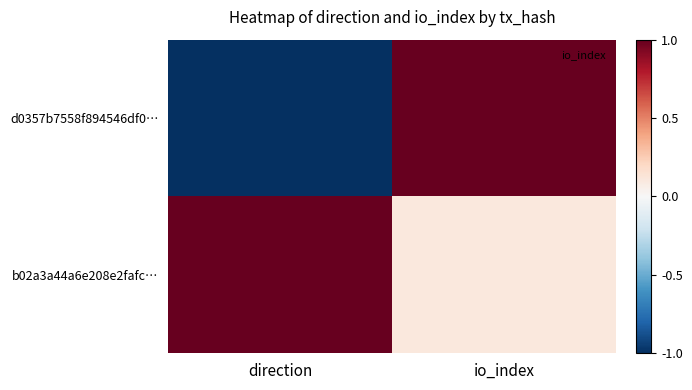

List the series in order of their peak value, lowest first.

d0357b7558f894546df0…, b02a3a44a6e208e2fafc…